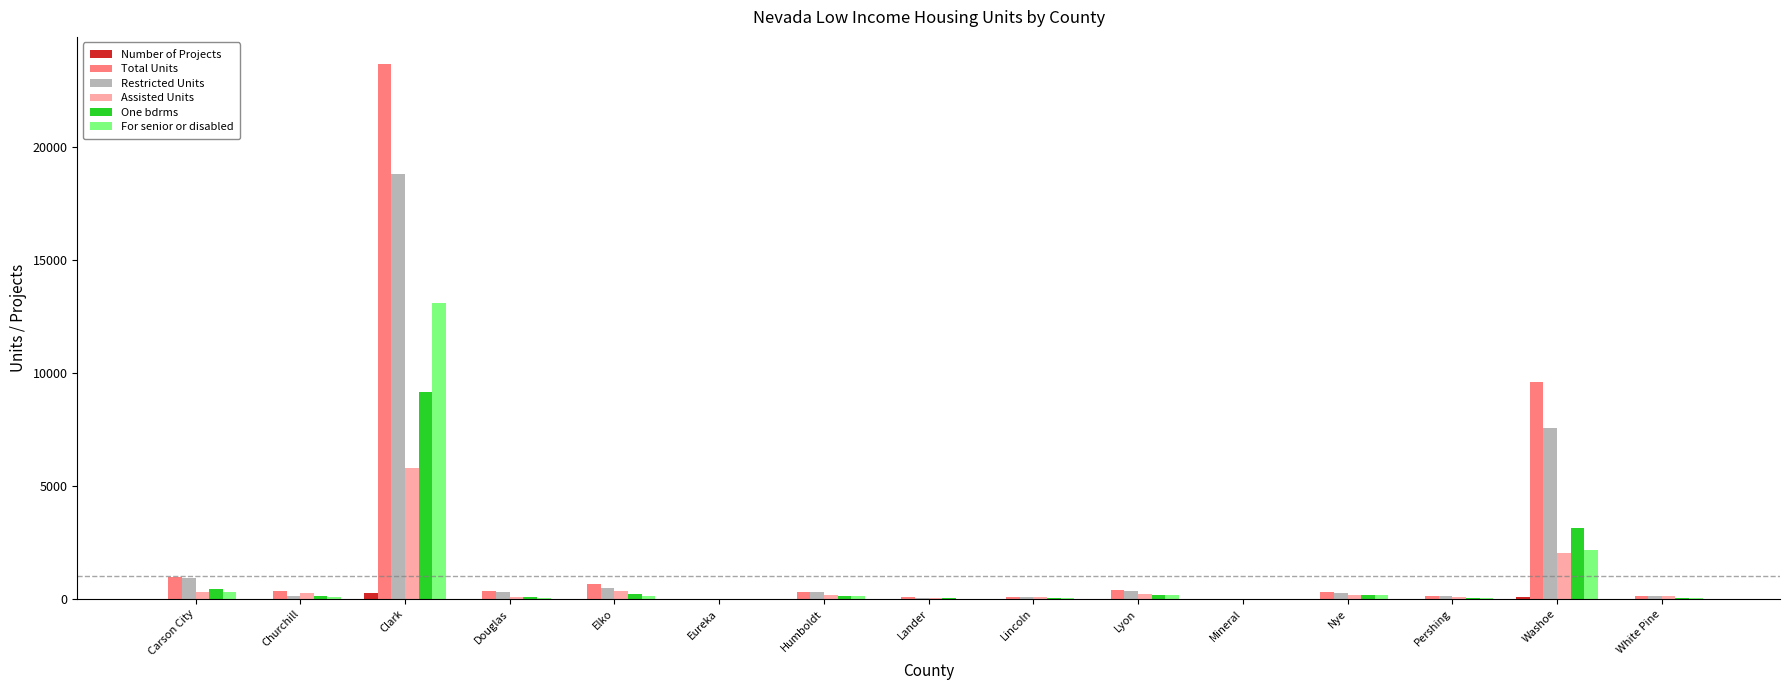

Does the chart contain stacked bars?

No